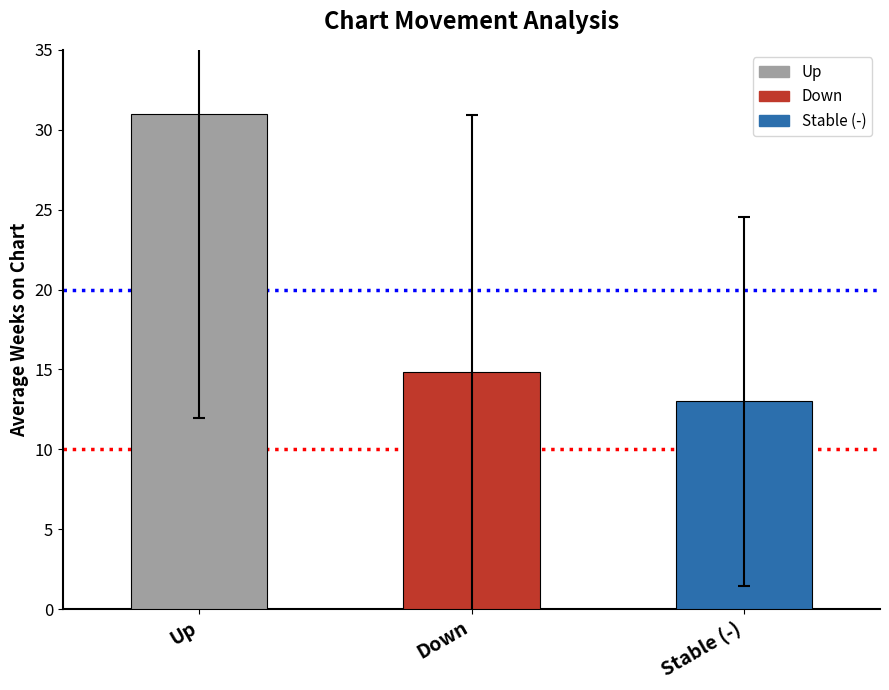

The chart shows a value of 20.6 at Down. True or false?

False